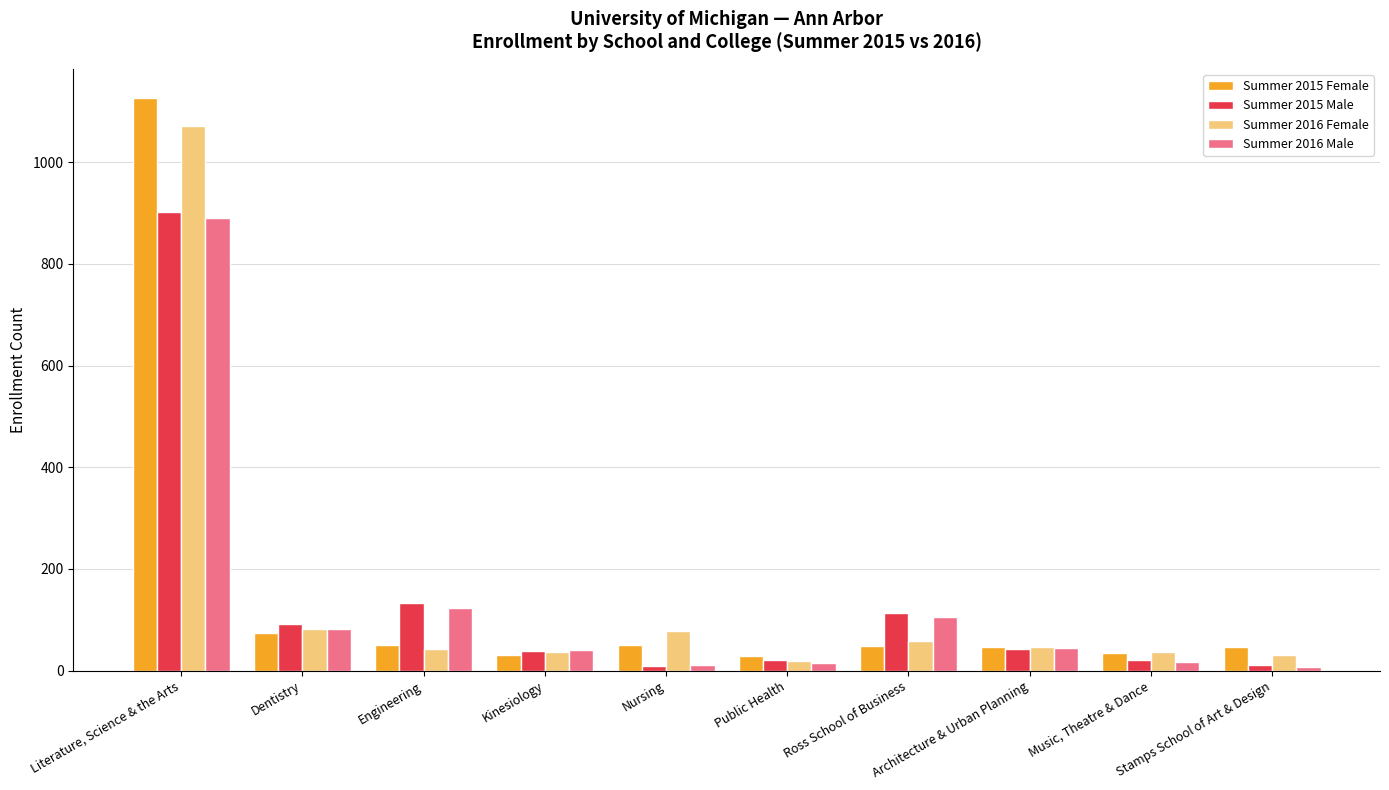

Which series has the largest range (max minus min)?

Summer 2015 Female